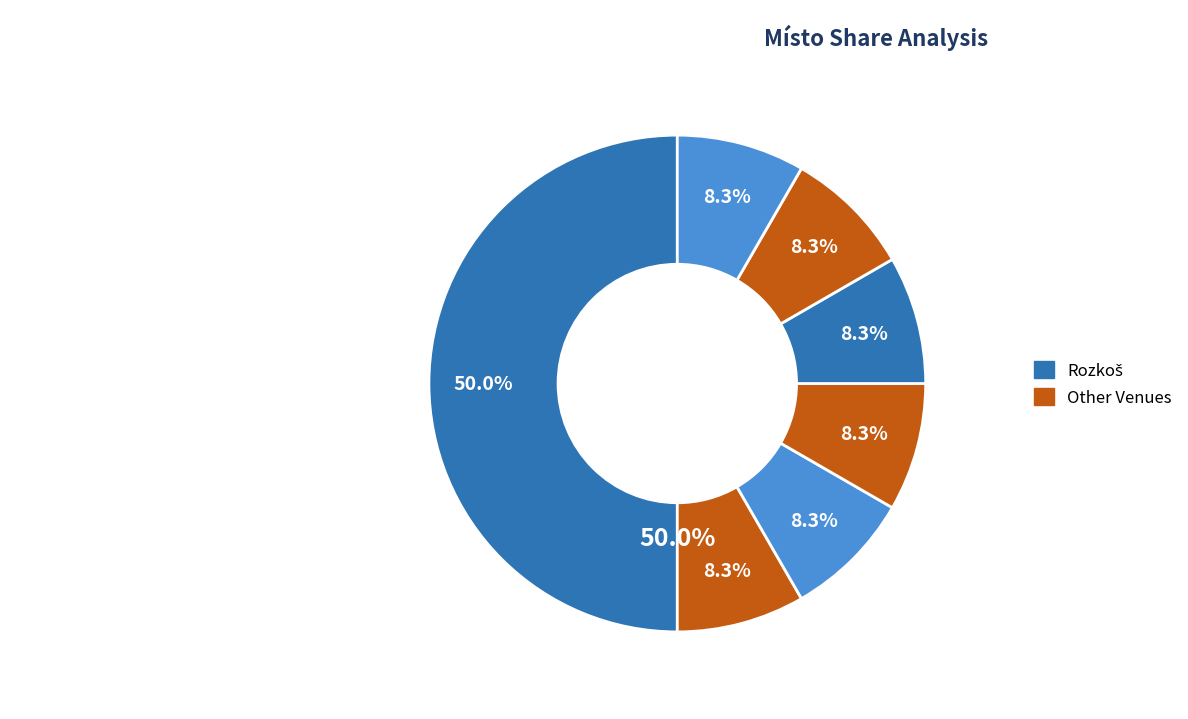

To the nearest percent, what is the difference between the largest and smallest slice percentages?

42%